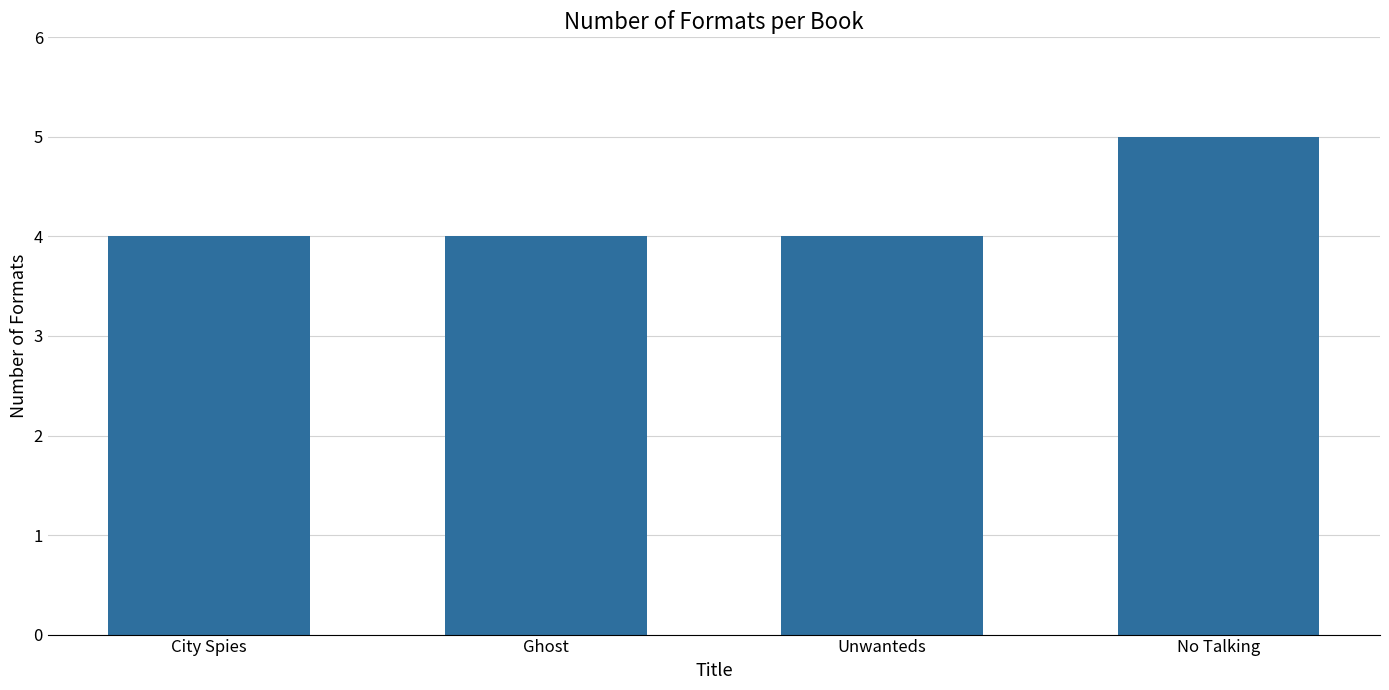

Between City Spies and No Talking, which is larger?

No Talking